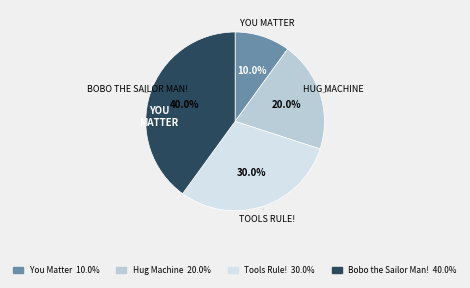

Count the number of slices in the pie.

4